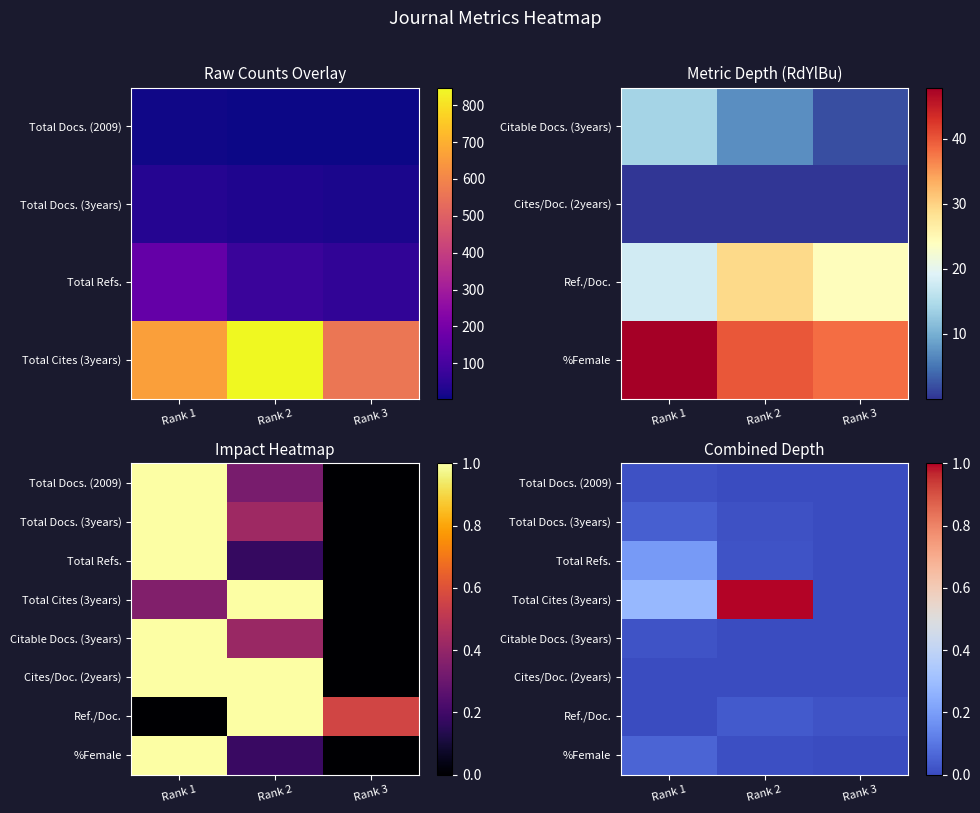

Which label corresponds to the smallest value in the chart?

Rank 3